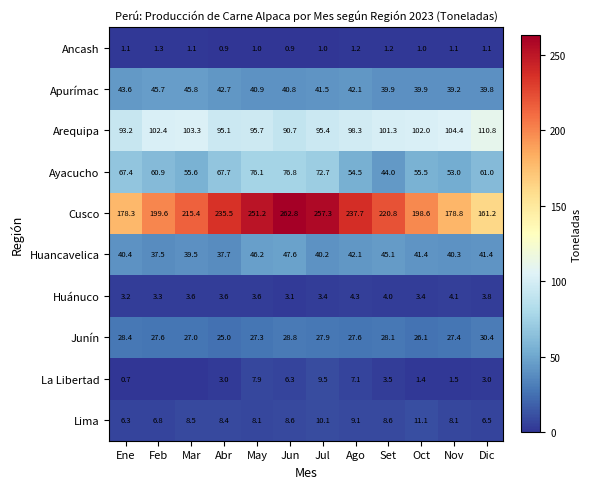

Between Dic and Ene, which is larger?

Ene